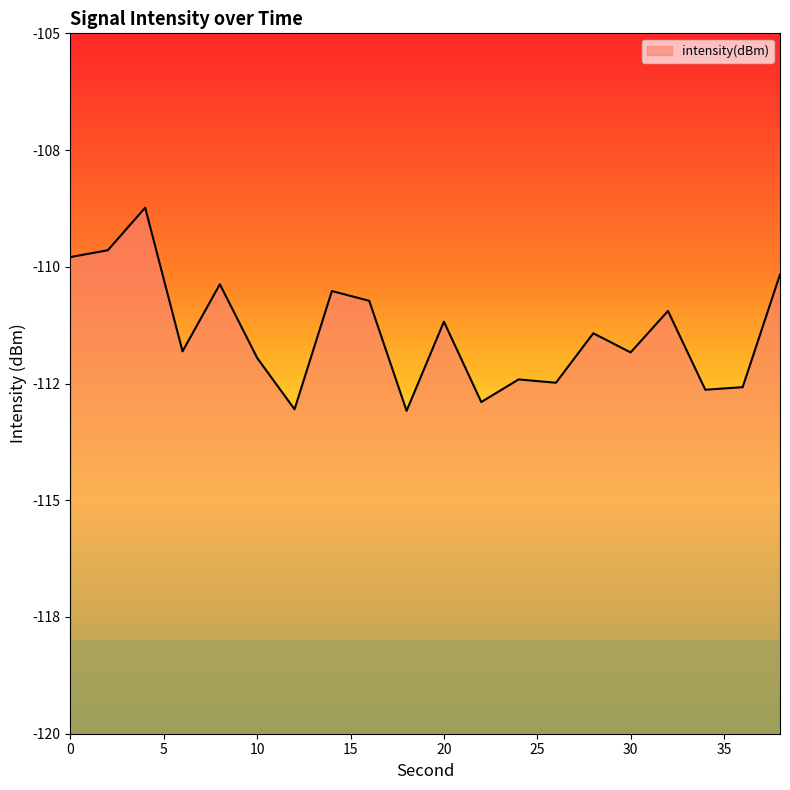

How many data points does each series have?

20